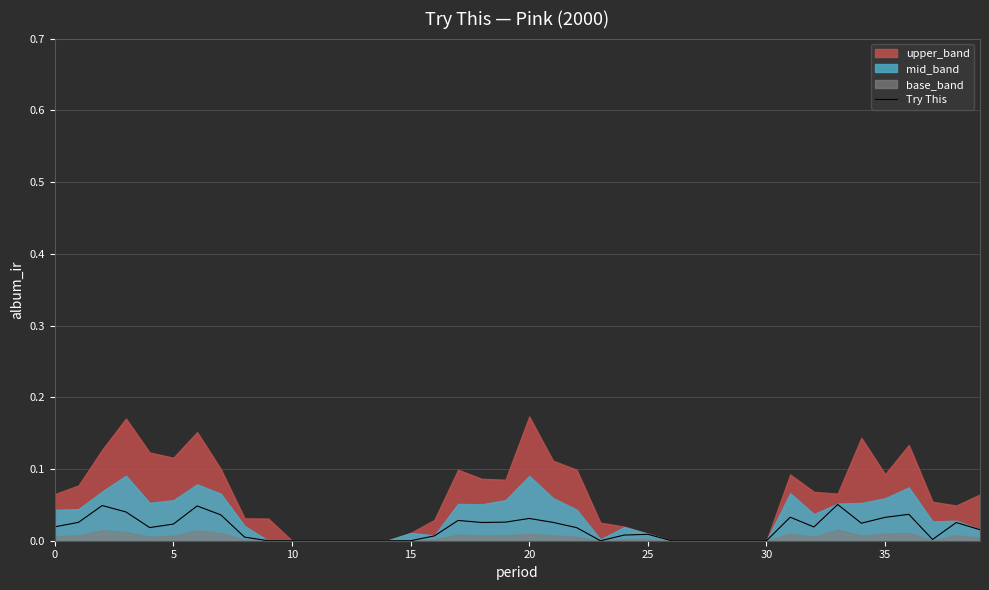

Reading left to right, extract all data points from this chart.

0.0	0.0	0.0	0.0	0.0	0.0	0.0	0.0	0.0	0.0	0.0	0.0	0.0	0.0	0.0	0.0	0.0	0.0	0.0	0.0	0.0	0.0	0.0	0.0	0.0	0.0	0.0	0.0	0.0	0.0	0.0	0.0	0.0	0.1	0.0	0.0	0.0	0.0	0.0	0.0